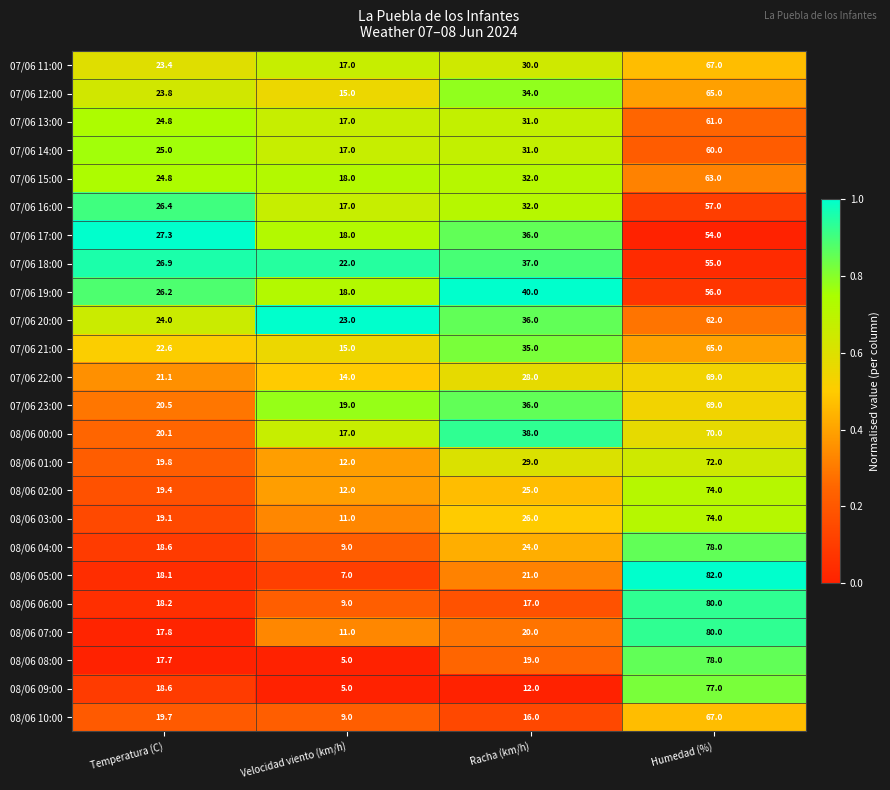

How many categories are shown in the chart?

4